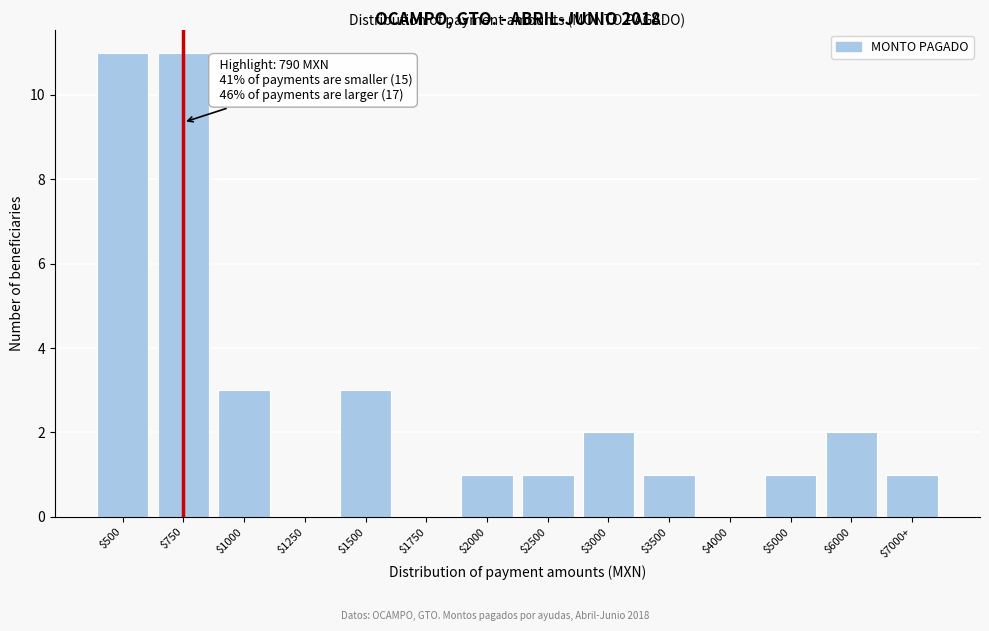

What is the maximum value shown in the chart?

11